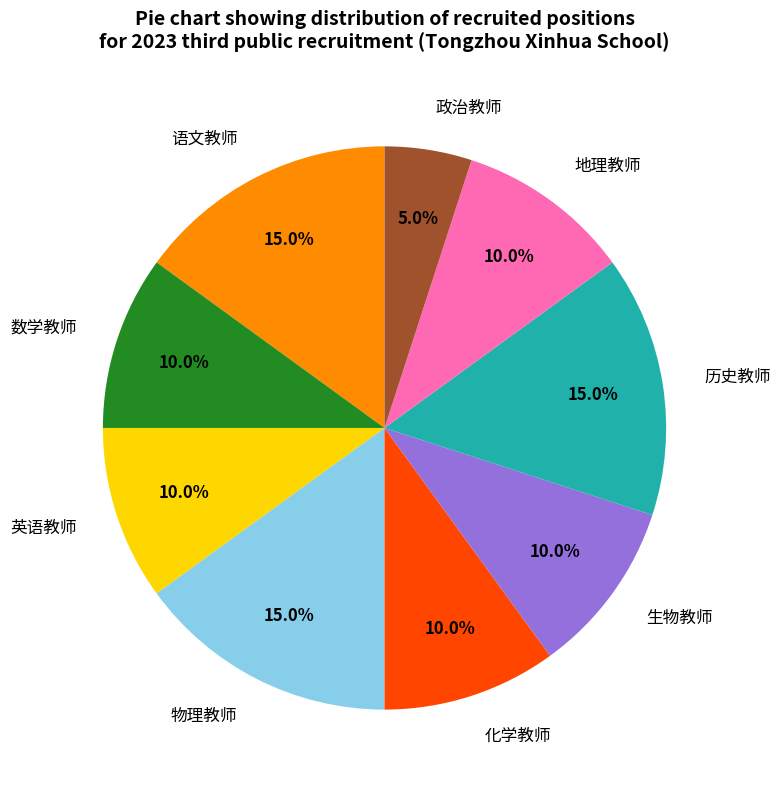

Does any single category account for the majority?

No